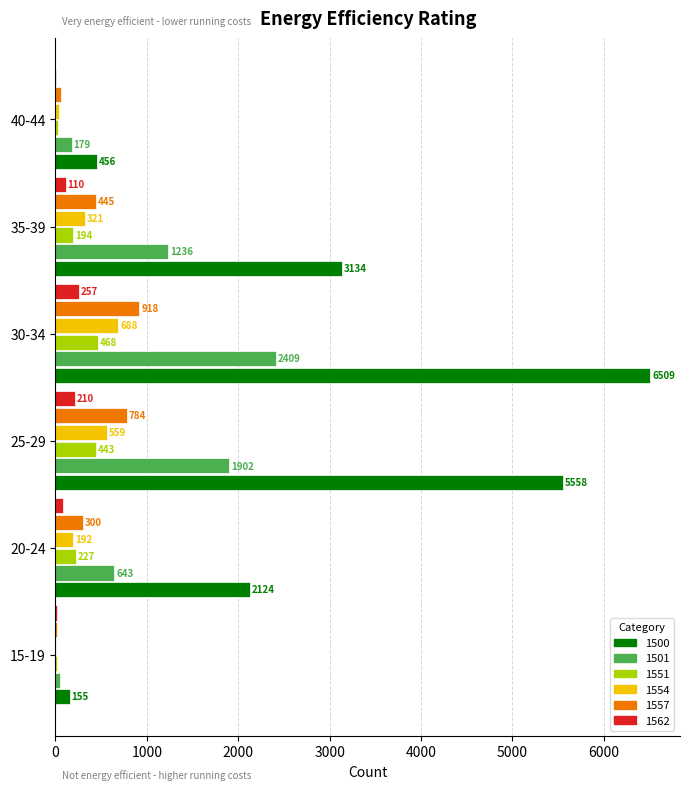

True or false: 1551 has a value of 28 at 40-44.

True